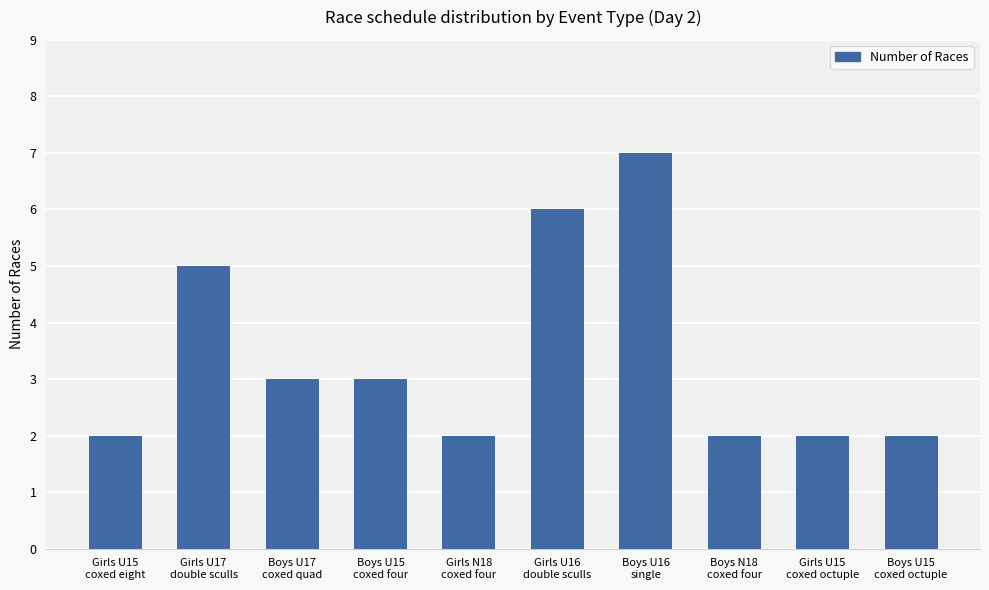

What is the label of the 9th bar from the left?

Girls U15
coxed octuple